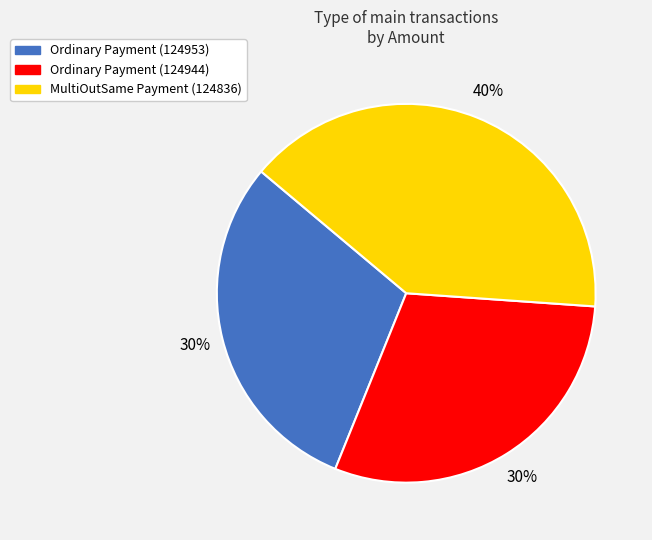

How many slices are in this pie chart?

3